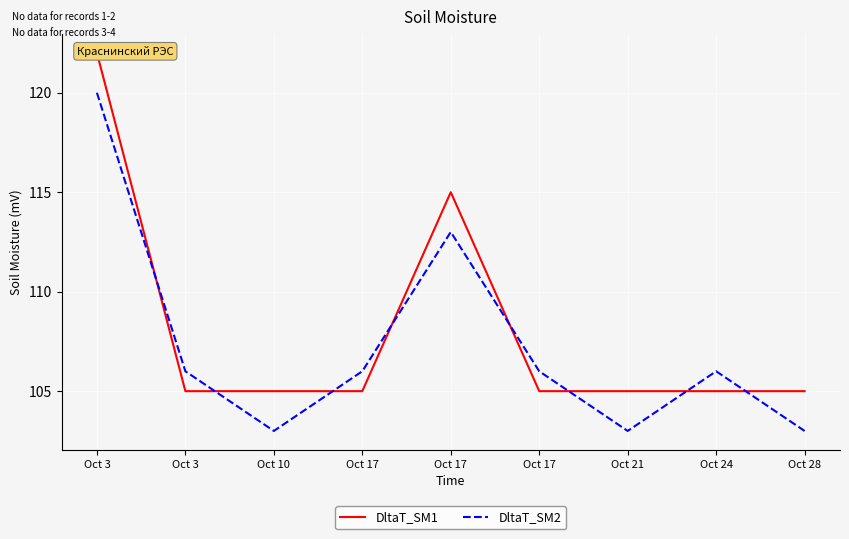

At which category is the sum across all series the highest?

Oct 3